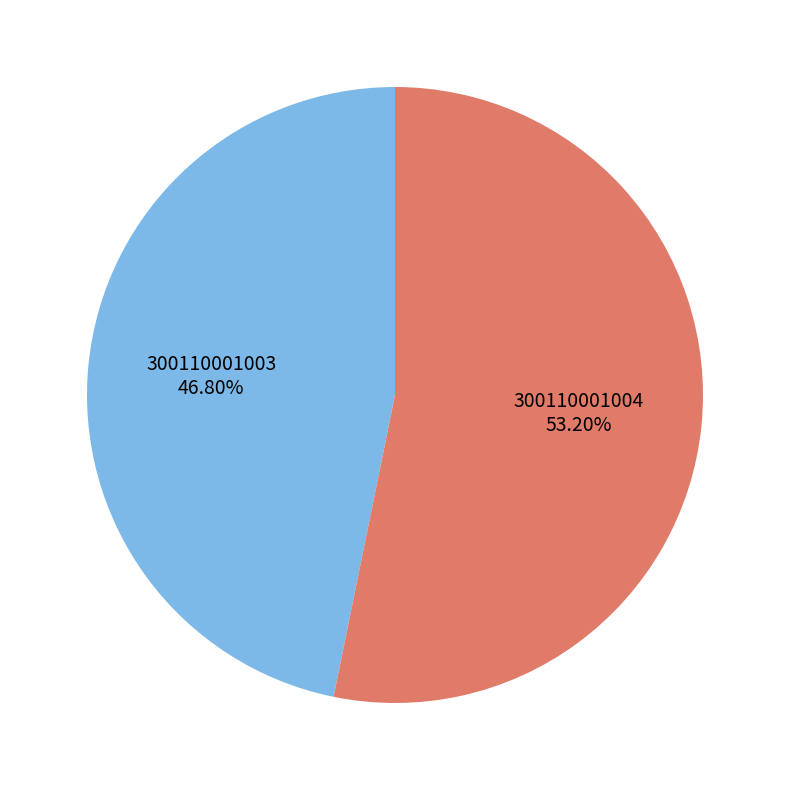

How many slices are in this pie chart?

2